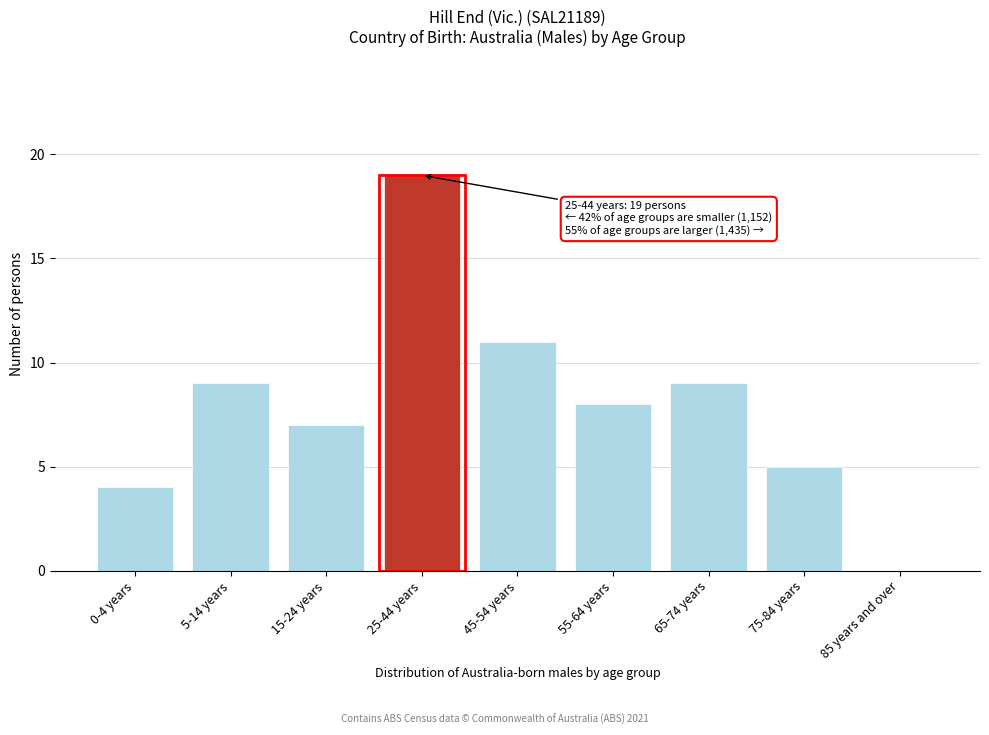

Reading left to right, list all the values displayed in this chart.

0-4 years=4	5-14 years=9	15-24 years=7	25-44 years=19	45-54 years=11	55-64 years=8	65-74 years=9	75-84 years=5	85 years and over=0